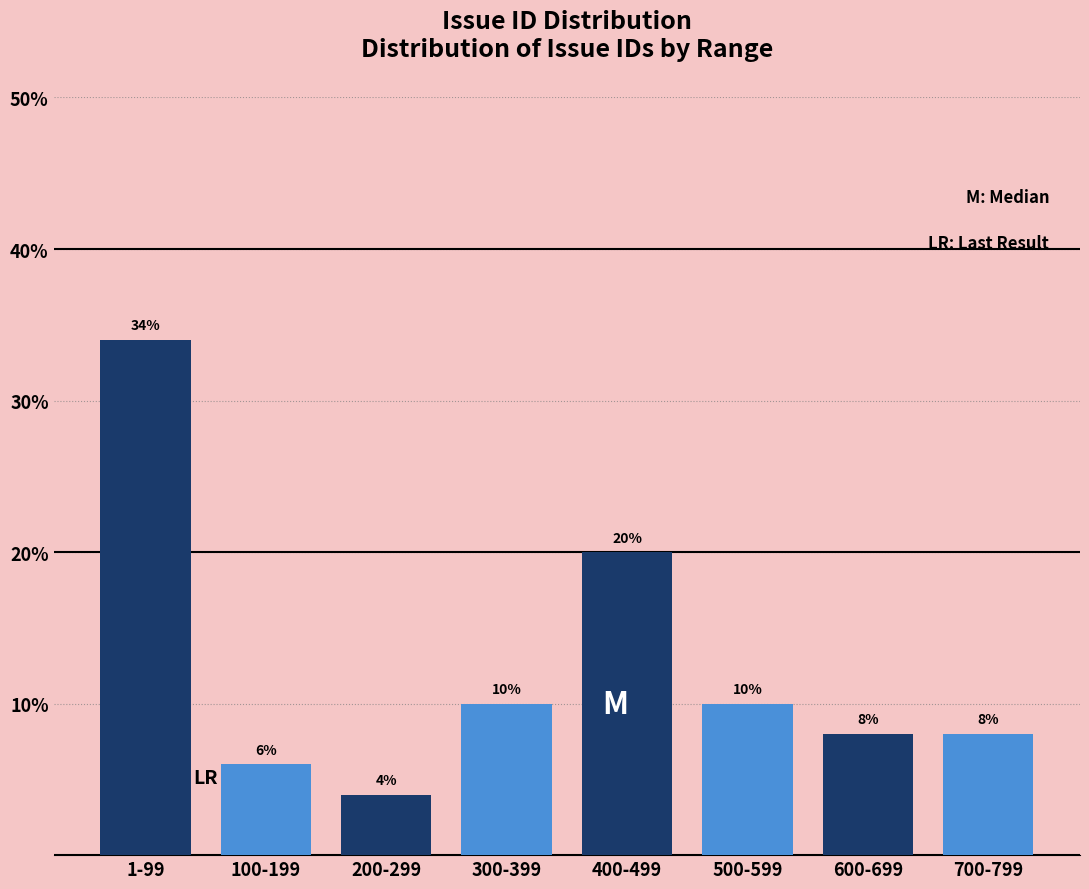

Reading left to right, transcribe all the data shown in this chart.

34	6	4	10	20	10	8	8